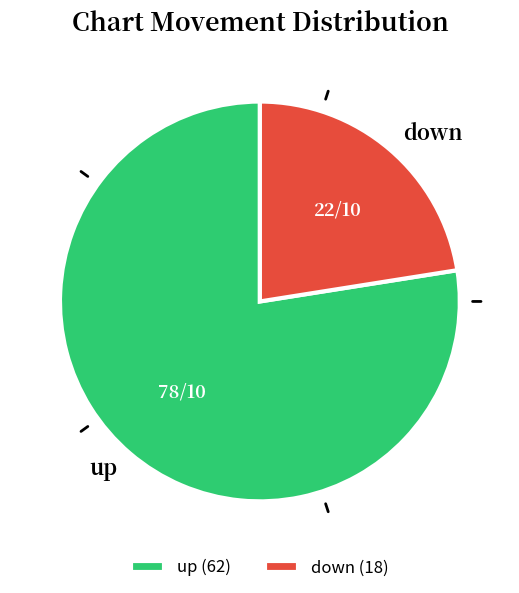

What is the smallest slice in the pie chart?

down